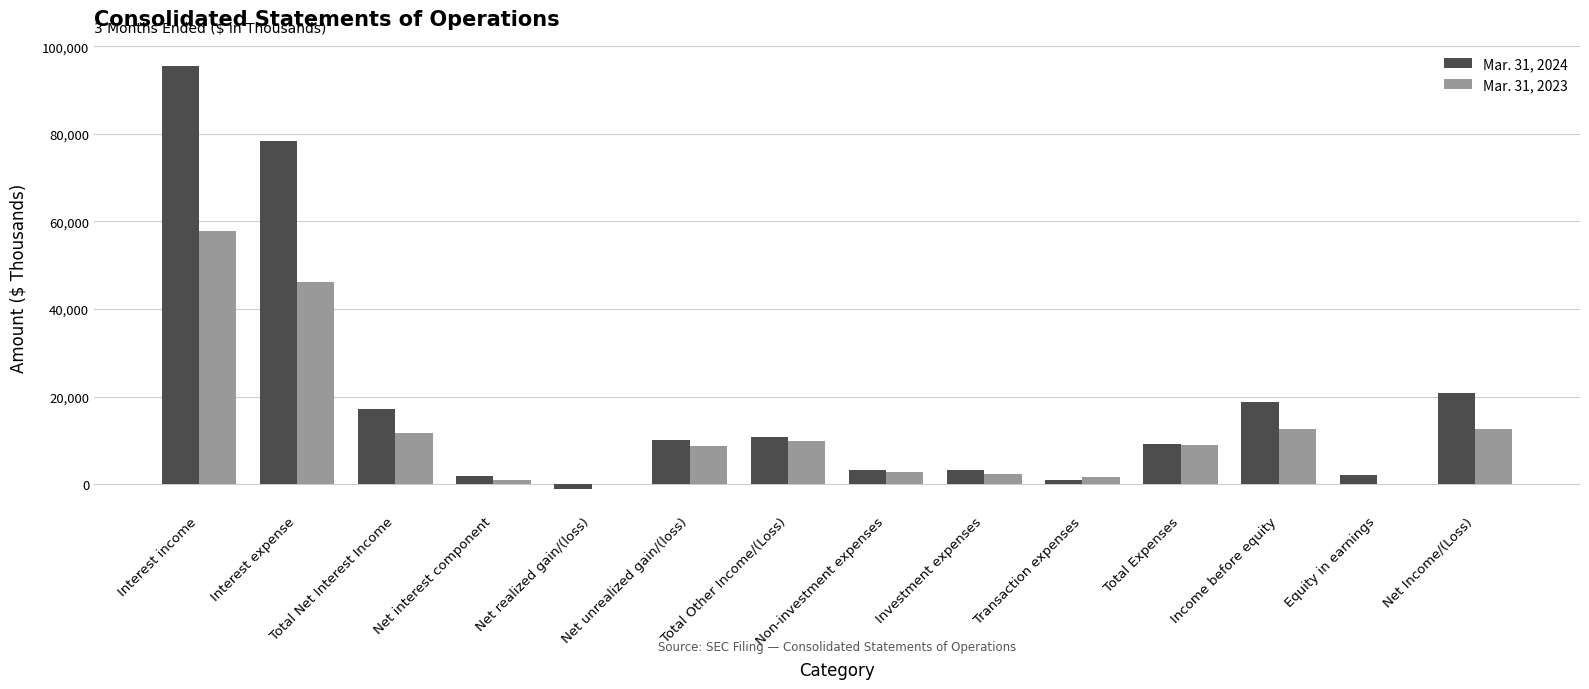

The value of Mar. 31, 2024 at Investment expenses is 3283. True or false?

True